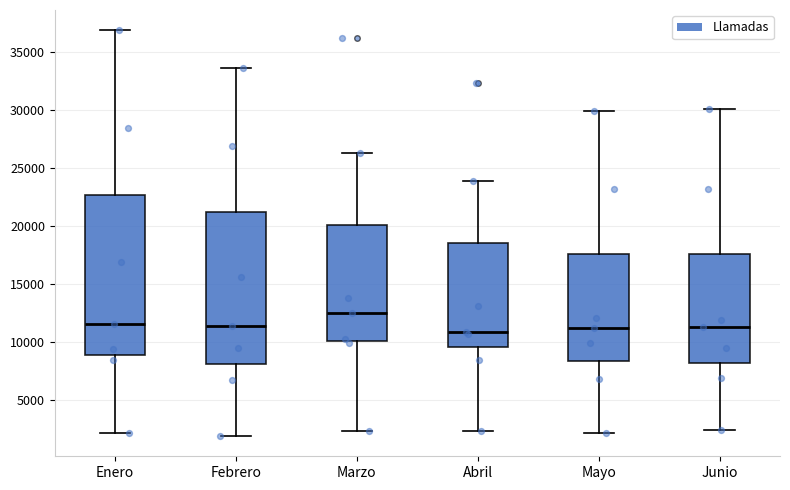

Which box's median line is the highest?

Marzo